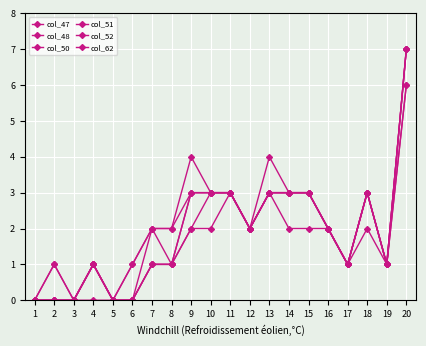

Between 1 and 7, which series saw the biggest shift?

col_47